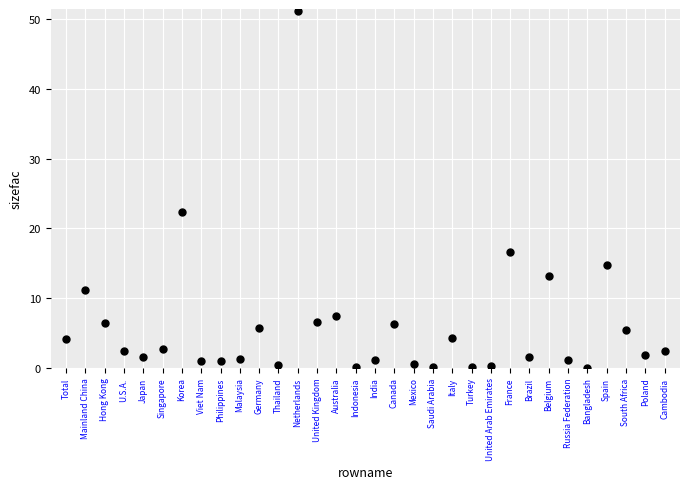

What Y value in the scatter plot is closest to 25?

22.3